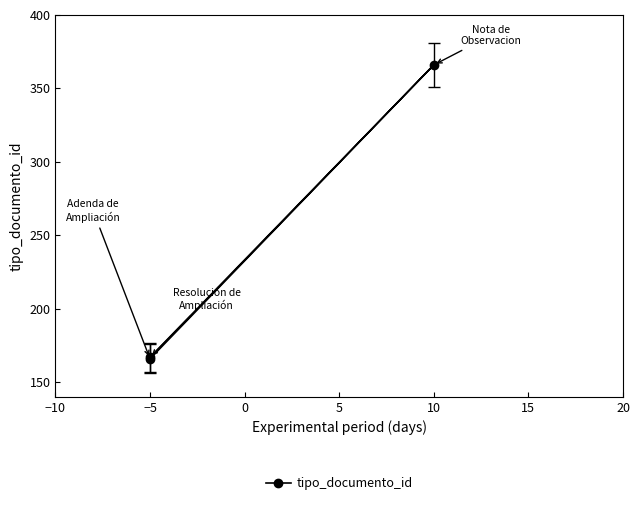

Read the value at −5, to the nearest 5.

165